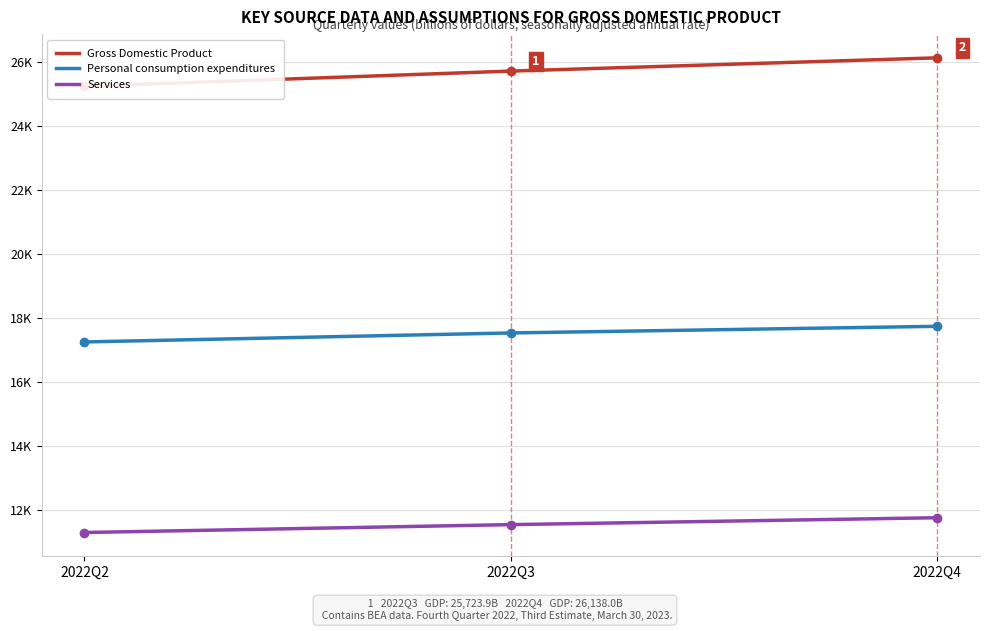

Which has a higher value, 2022Q2 or 2022Q4?

2022Q4